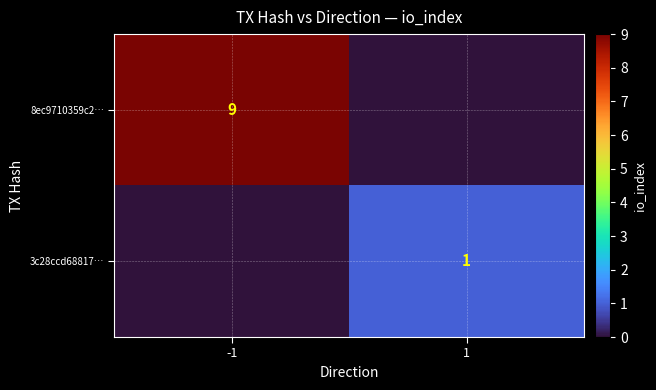

At which category is the sum across all series the highest?

-1